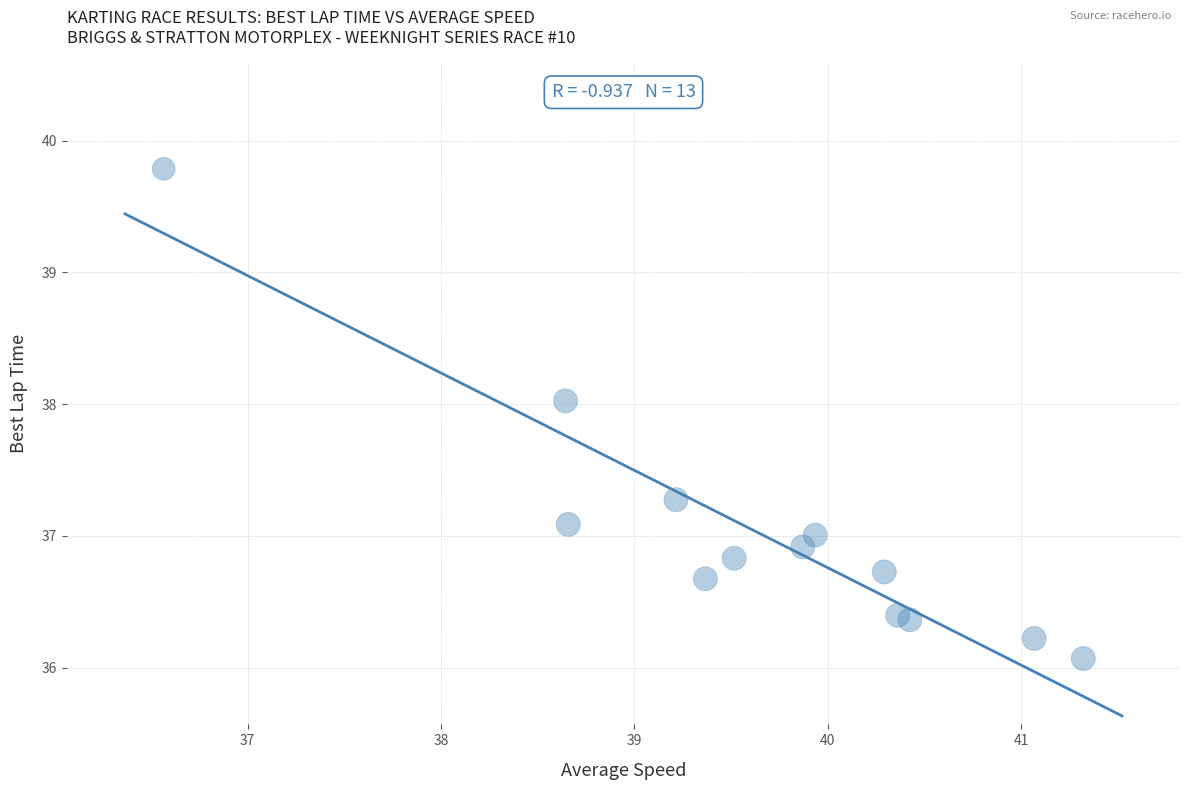

What is the range of X values (max minus min)?

4.8